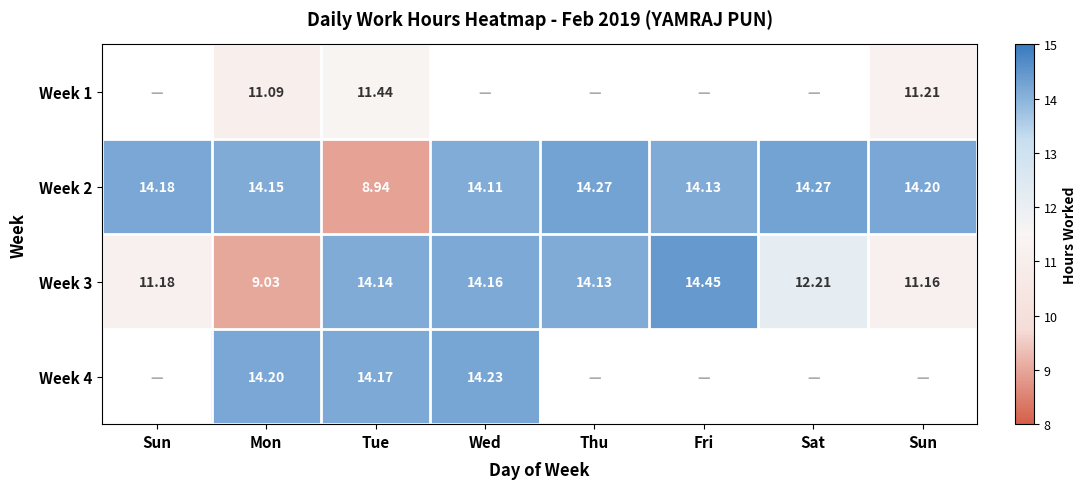

How many values in the Week 2 series exceed 14?

7